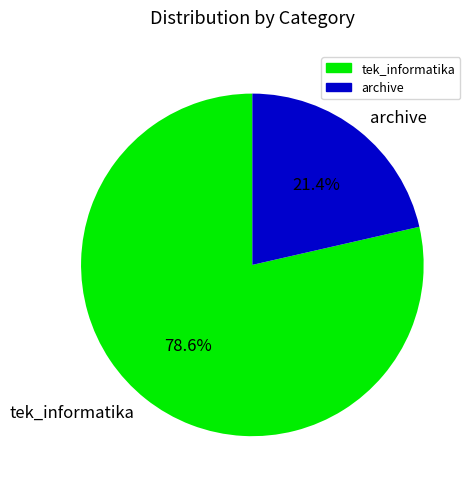

Which category has the smallest portion of the pie?

archive